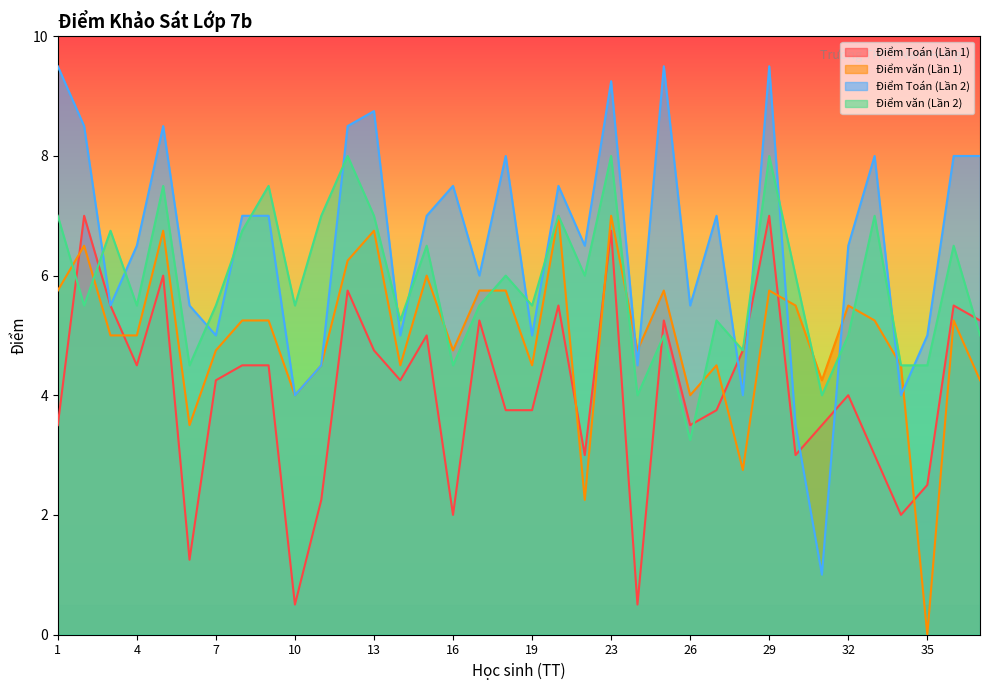

Reading right to left, transcribe all the data shown in this chart.

Điểm Toán (Lần 1): 5.2	5.5	2.5	2.0	3.0	4.0	3.5	3.0	7.0	4.8	3.8	3.5	5.2	0.5	6.8	3.0	5.5	3.8	3.8	5.2	2.0	5.0	4.2	4.8	5.8	2.2	0.5	4.5	4.5	4.2	1.2	6.0	4.5	5.5	7.0	3.5
Điểm văn (Lần 1): 4.2	5.2	0.0	4.5	5.2	5.5	4.2	5.5	5.8	2.8	4.5	4.0	5.8	4.8	7.0	2.2	7.0	4.5	5.8	5.8	4.8	6.0	4.5	6.8	6.2	4.5	4.0	5.2	5.2	4.8	3.5	6.8	5.0	5.0	6.5	5.8
Điểm Toán (Lần 2): 8.0	8.0	5.0	4.0	8.0	6.5	1.0	3.5	9.5	4.0	7.0	5.5	9.5	4.5	9.2	6.5	7.5	5.0	8.0	6.0	7.5	7.0	5.0	8.8	8.5	4.5	4.0	7.0	7.0	5.0	5.5	8.5	6.5	5.5	8.5	9.5
Điểm văn (Lần 2): 5.0	6.5	4.5	4.5	7.0	5.0	4.0	6.0	8.0	4.8	5.2	3.2	5.0	4.0	8.0	6.0	7.0	5.5	6.0	5.5	4.5	6.5	5.2	7.0	8.0	7.0	5.5	7.5	6.8	5.5	4.5	7.5	5.5	6.8	5.5	7.0